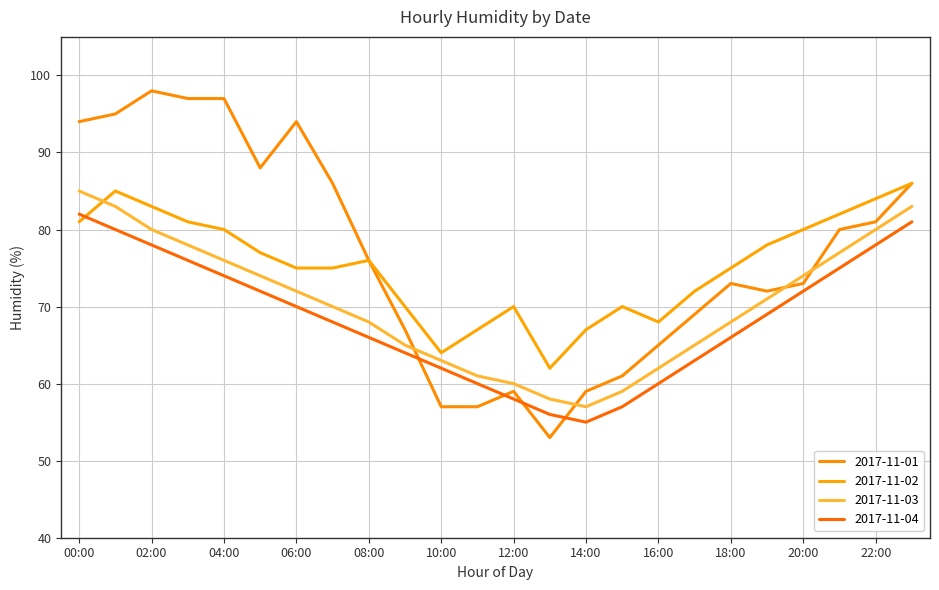

What is the difference between the maximum and minimum values in the 2017-11-02 series?

24